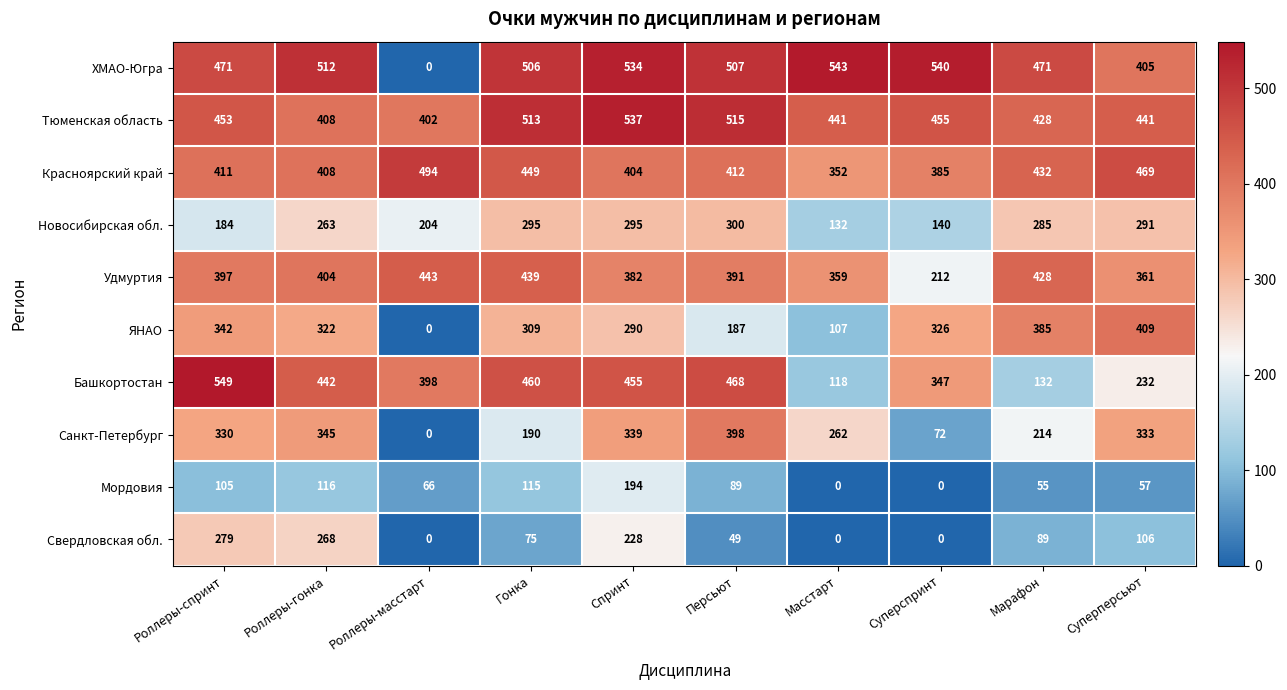

Count the number of data series in this chart.

10